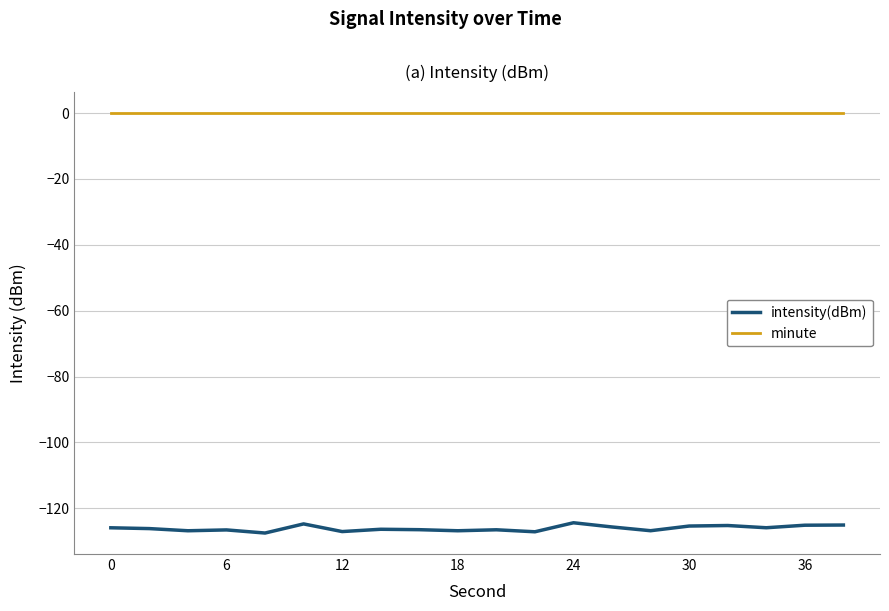

Which series has the widest spread of values?

intensity(dBm)